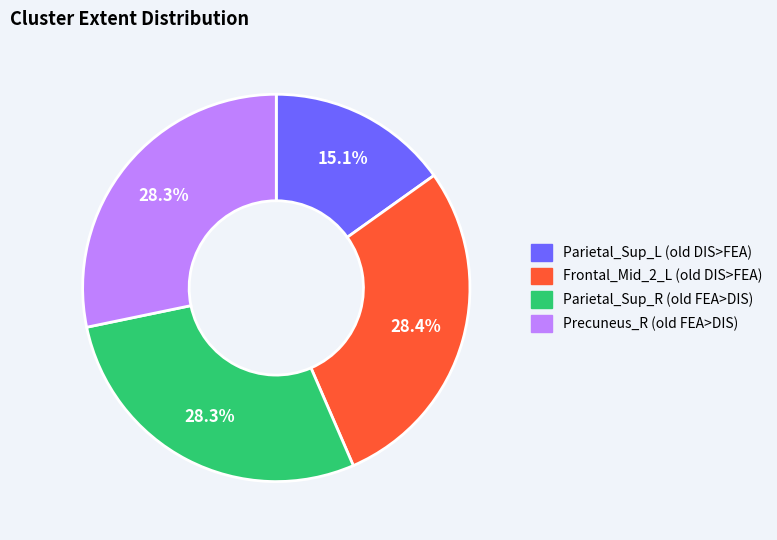

To the nearest percent, what portion does Frontal_Mid_2_L (old DIS>FEA) represent?

28%